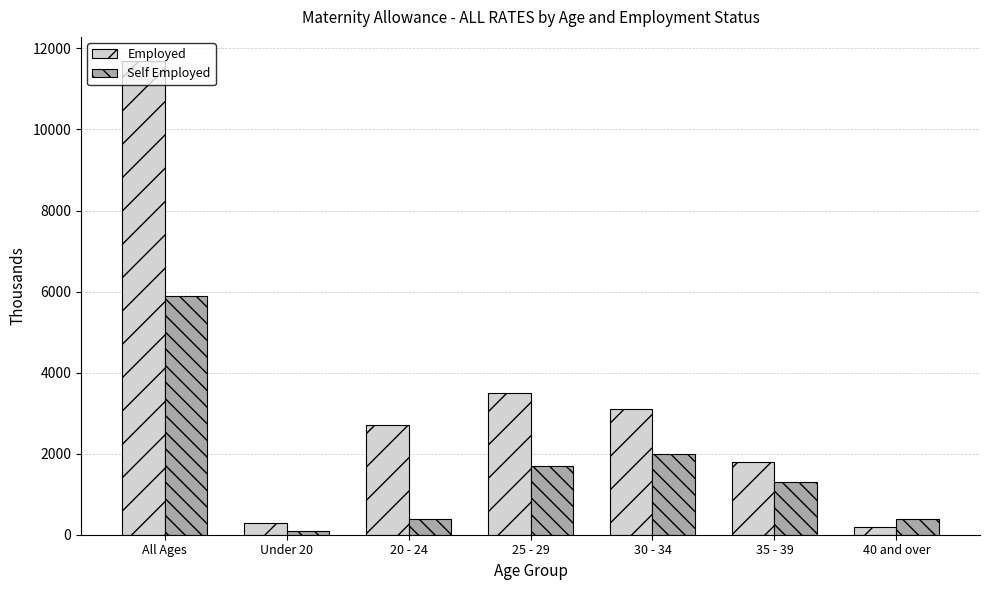

What is the sum of the Self Employed values at 20 - 24 and Under 20?

500